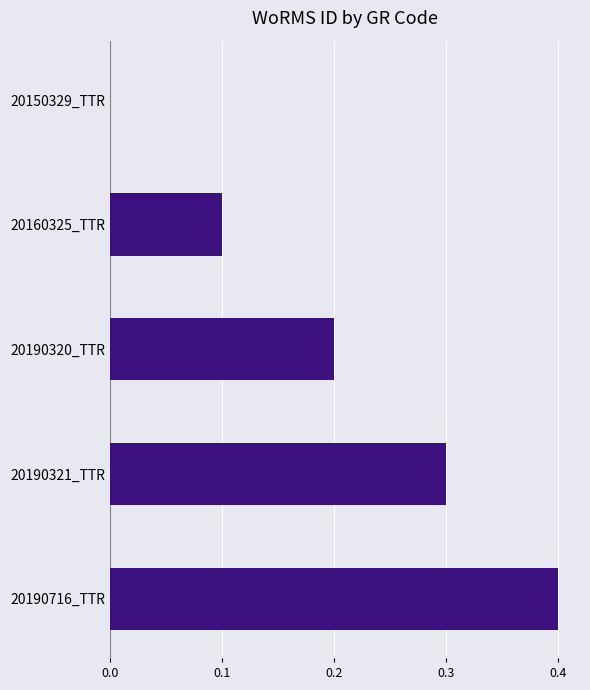

Between 20160325_TTR and 20190716_TTR, which is larger?

20190716_TTR